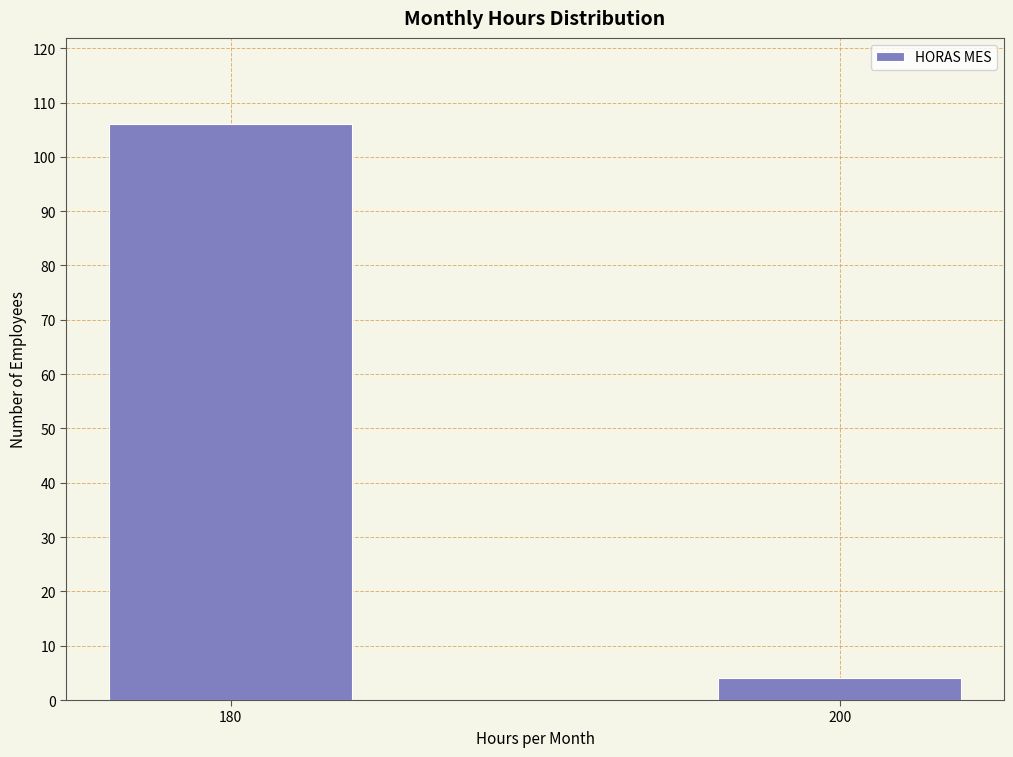

Reading right to left, list all the values displayed in this chart.

4	106